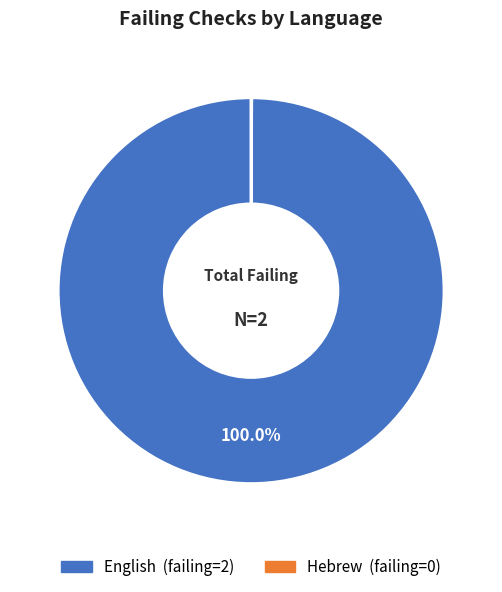

To the nearest percent, what is the average slice percentage?

50%